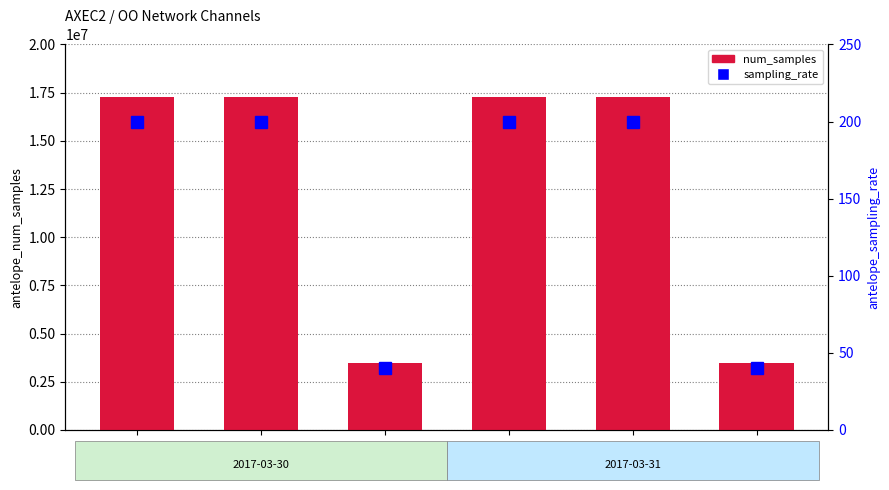

What is the sum of all sampling_rate values?

880